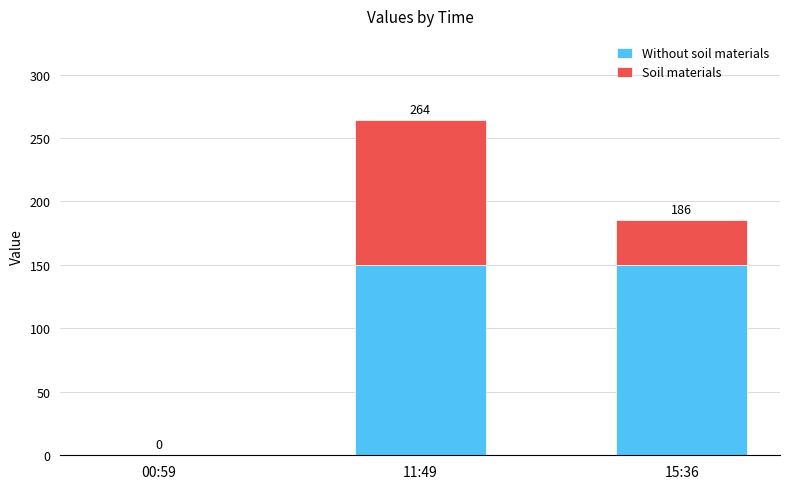

What are all the series names shown in the legend?

Without soil materials, Soil materials